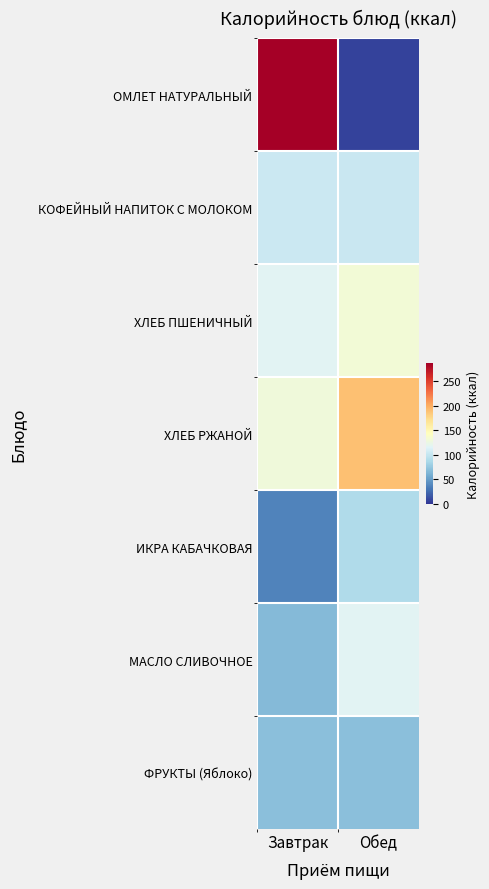

Reading left to right, transcribe all the data shown in this chart.

ОМЛЕТ НАТУРАЛЬНЫЙ: Завтрак=285.8	Обед=6.0
КОФЕЙНЫЙ НАПИТОК С МОЛОКОМ: Завтрак=103.5	Обед=102.0
ХЛЕБ ПШЕНИЧНЫЙ: Завтрак=116.9	Обед=131.4
ХЛЕБ РЖАНОЙ: Завтрак=129.0	Обед=189.0
ИКРА КАБАЧКОВАЯ: Завтрак=36.1	Обед=88.2
МАСЛО СЛИВОЧНОЕ: Завтрак=66.0	Обед=116.9
ФРУКТЫ (Яблоко): Завтрак=69.5	Обед=69.5